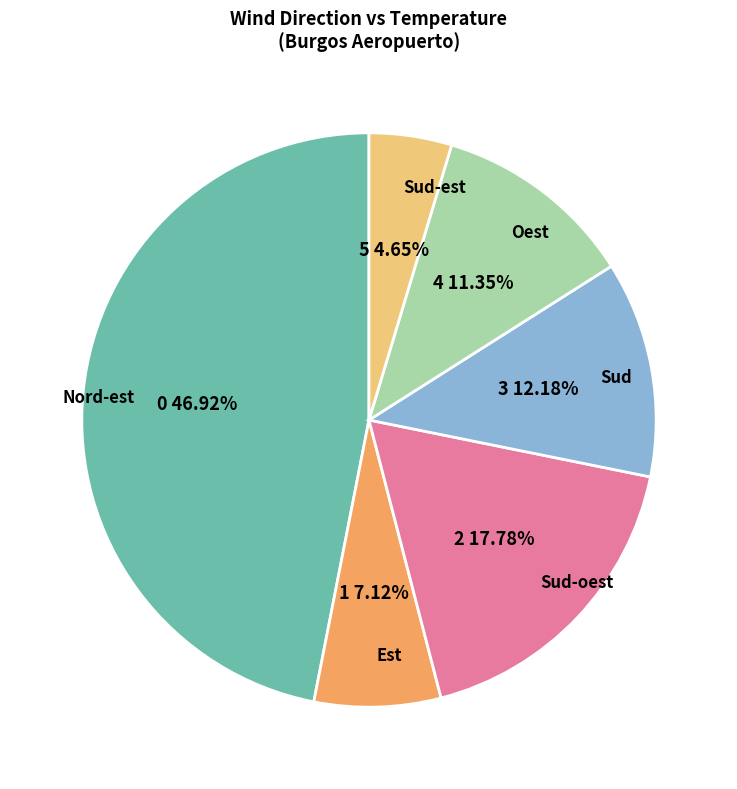

Count the number of slices in the pie.

6